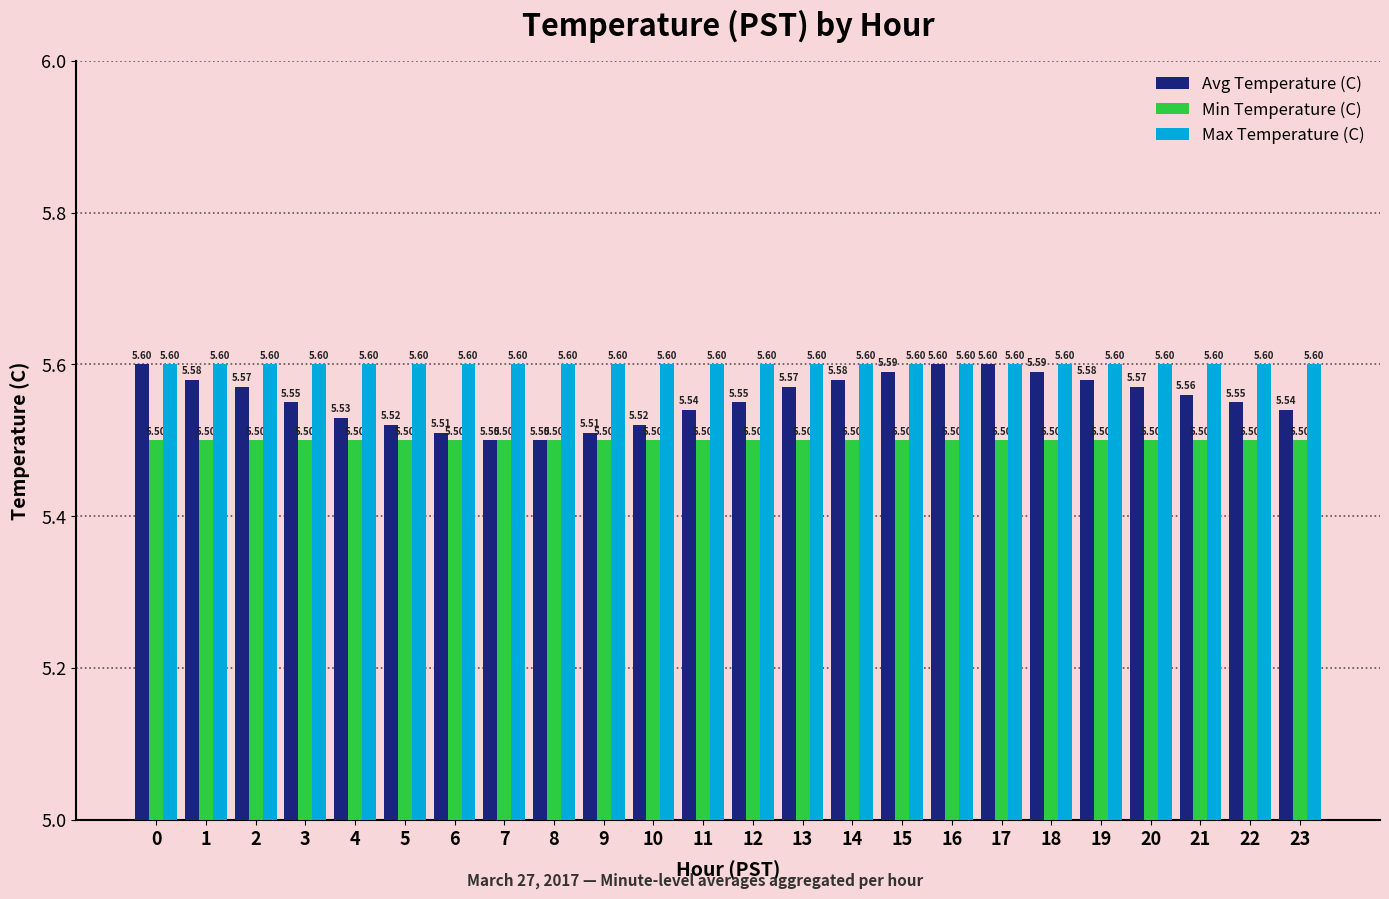

How many data points does each series have?

24